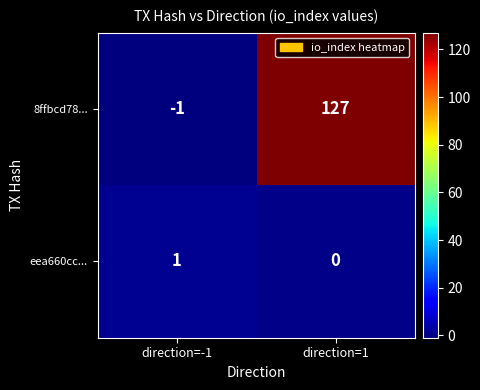

Which label corresponds to the largest value in the chart?

direction=1